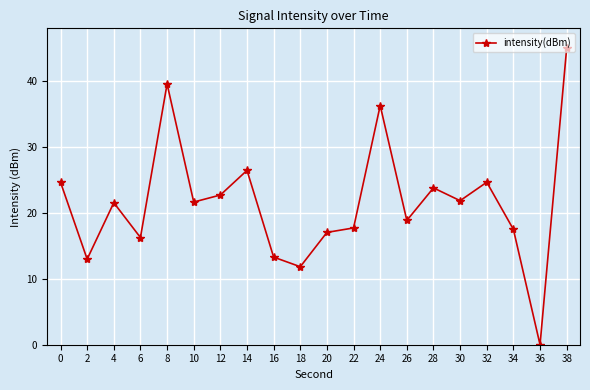

Which label corresponds to the smallest value in the chart?

36